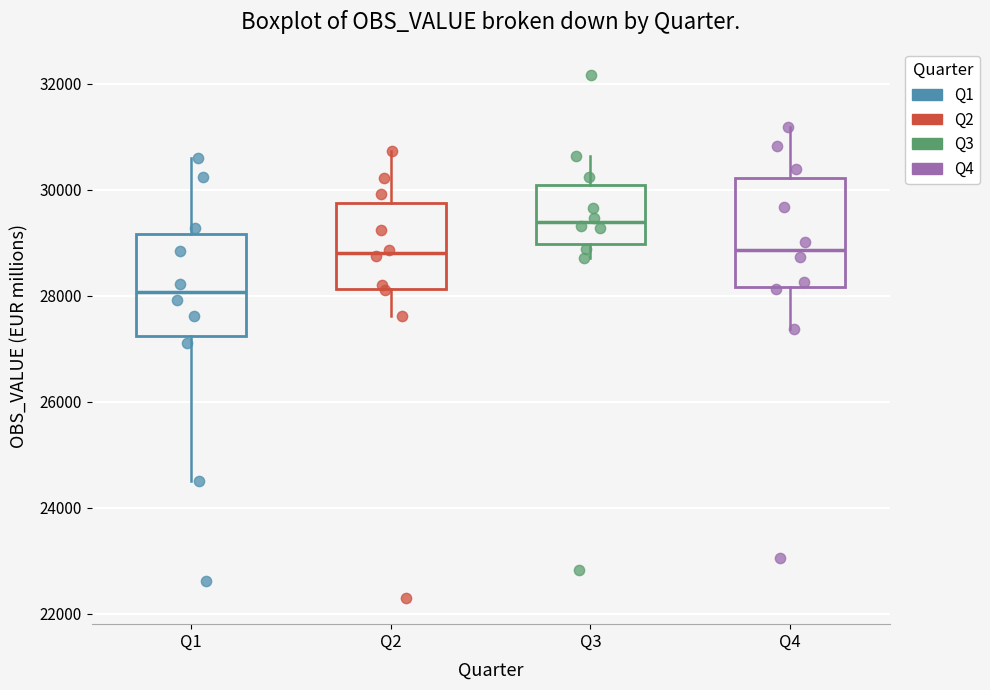

Which box's median line is the highest?

Q3